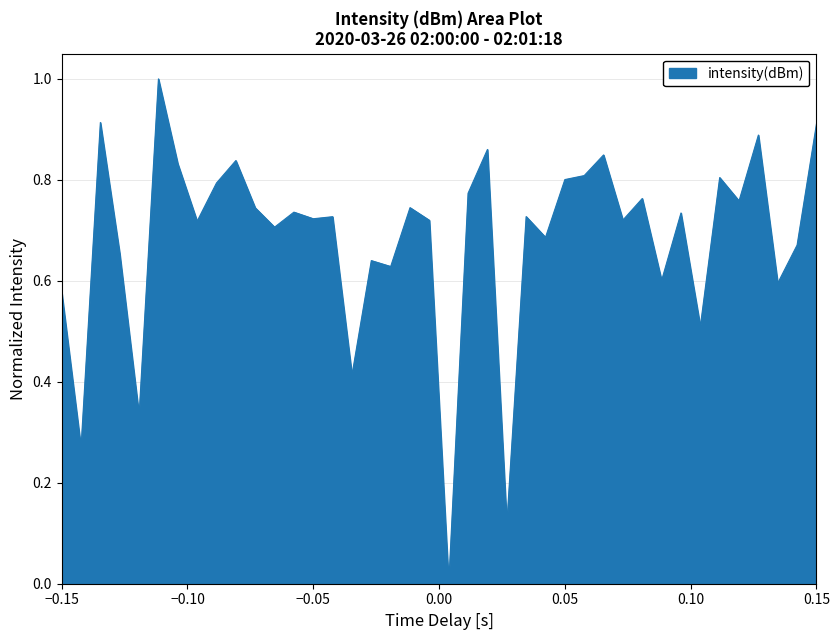

What is the greatest value displayed?

1.0